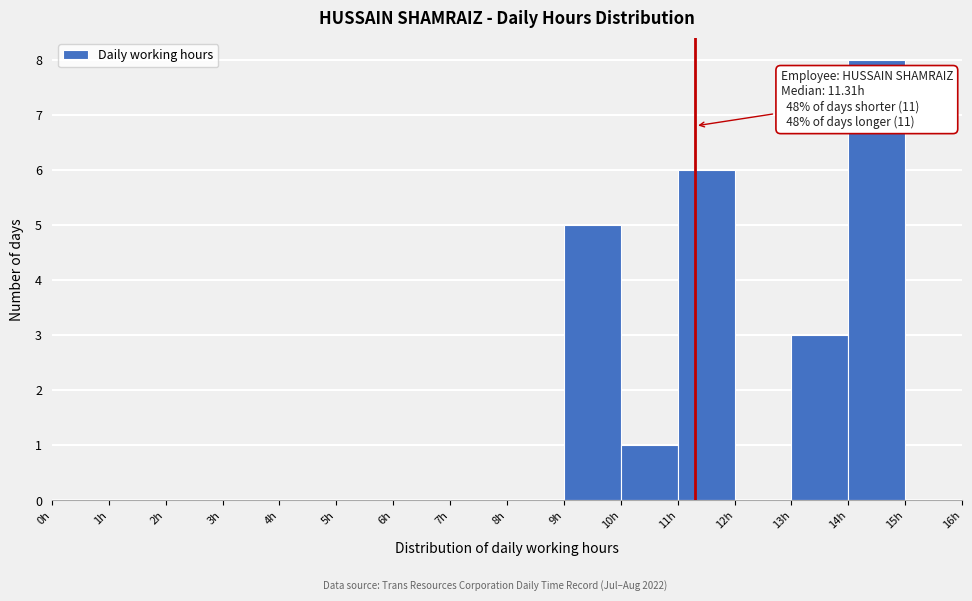

Over which range of the x-axis is the bar tallest?

14 to 15